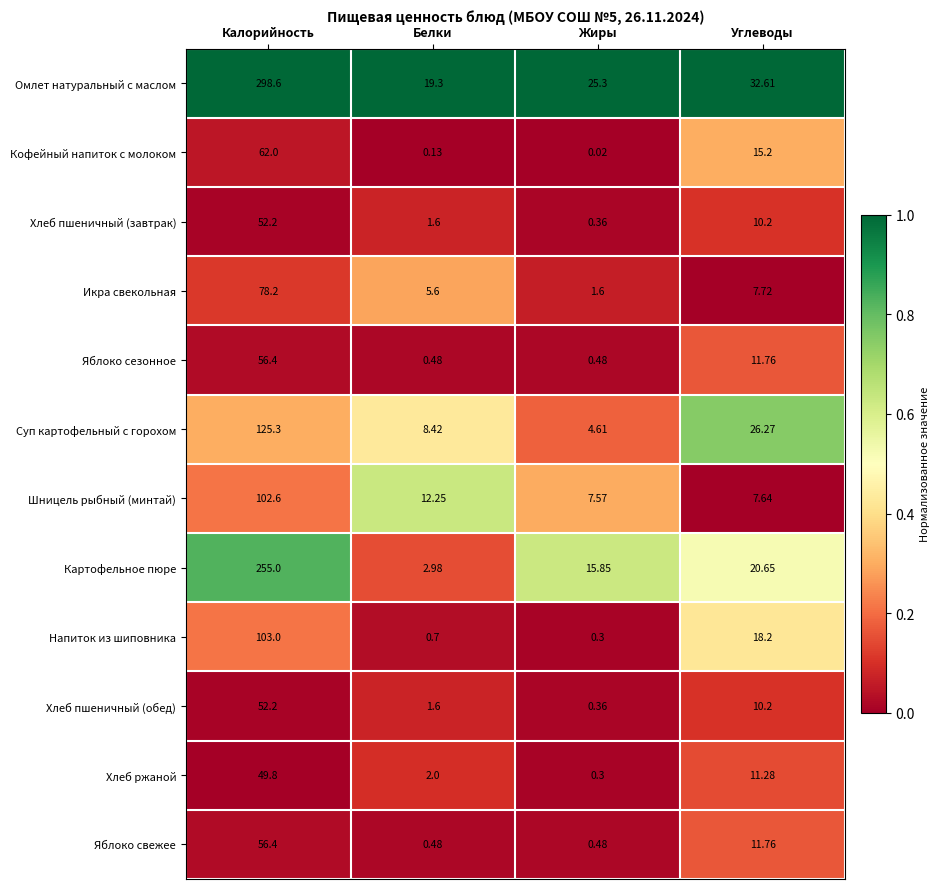

Which category has the highest value across all series?

Калорийность